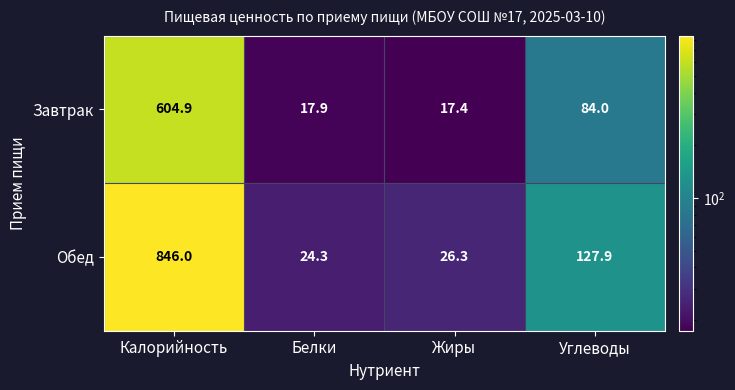

What is the greatest value displayed?

846.0